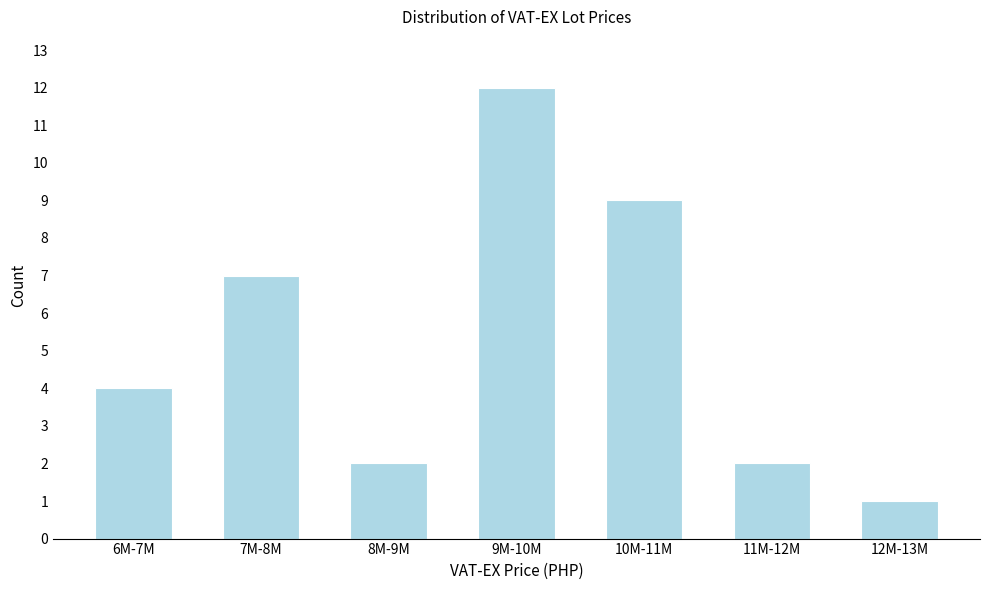

Reading right to left, what are all the values shown in this chart?

12M-13M=1	11M-12M=2	10M-11M=9	9M-10M=12	8M-9M=2	7M-8M=7	6M-7M=4